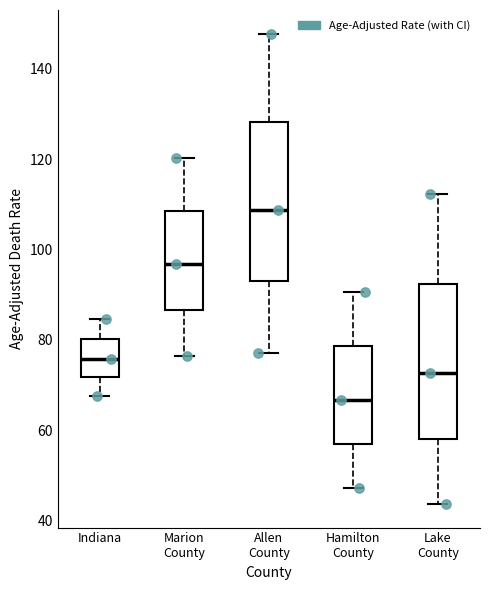

Reading left to right, read every box against the y-axis: the position of its median line, the range the box covers, and the ends of its whiskers. The values are not printed on the chart, so give them approximately, as read against the axis.

Indiana: median 76, box 72 to 80, whiskers 68 to 84
Marion County: median 96, box 86 to 108, whiskers 76 to 120
Allen County: median 108, box 94 to 128, whiskers 78 to 148
Hamilton County: median 66, box 56 to 78, whiskers 48 to 90
Lake County: median 72, box 58 to 92, whiskers 44 to 112